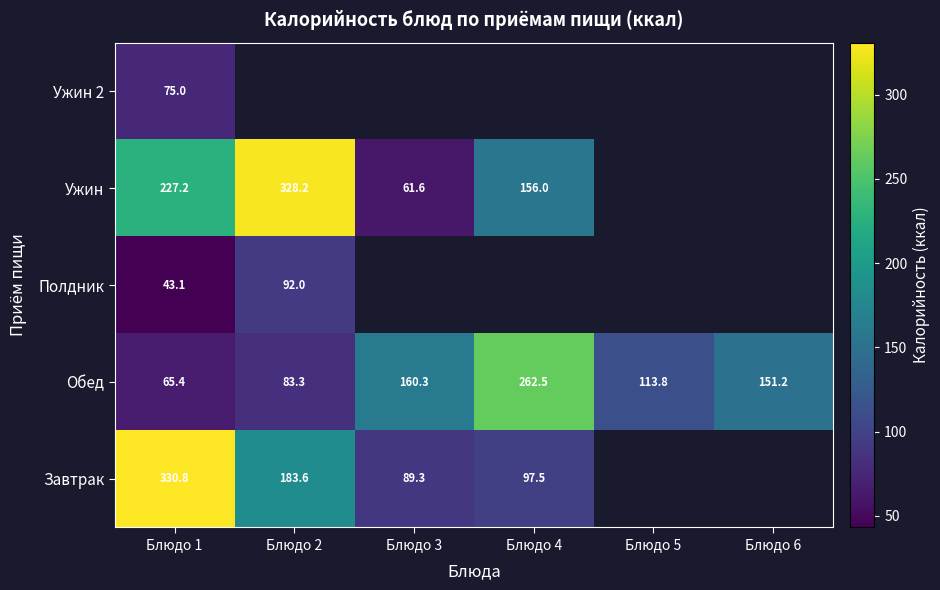

Which label corresponds to the smallest value in the chart?

Блюдо 1